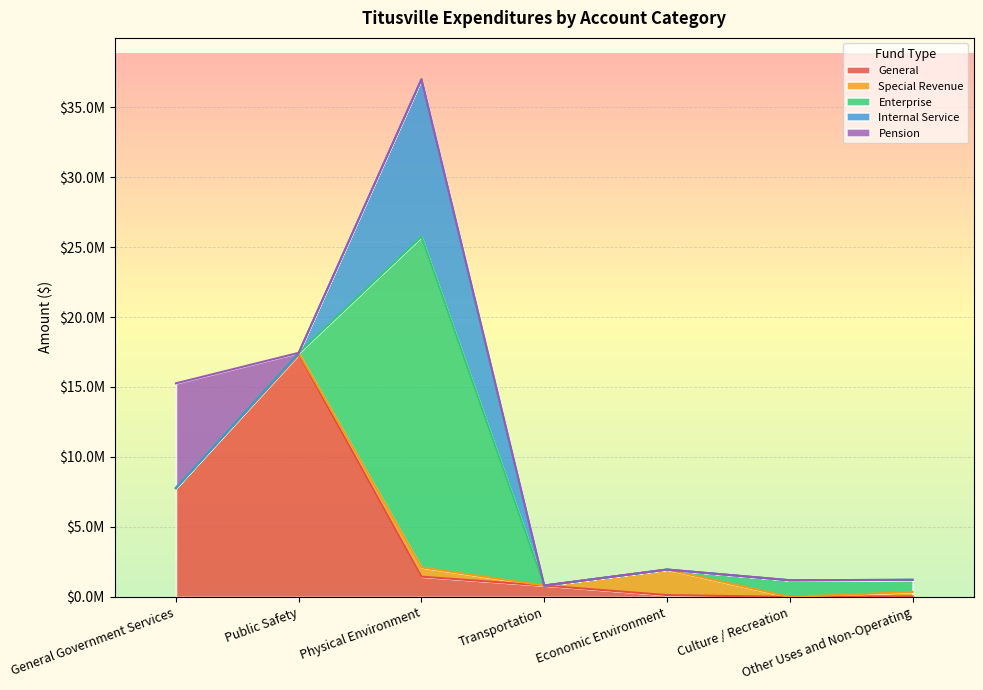

True or false: Internal Service and Enterprise intersect in this chart.

False